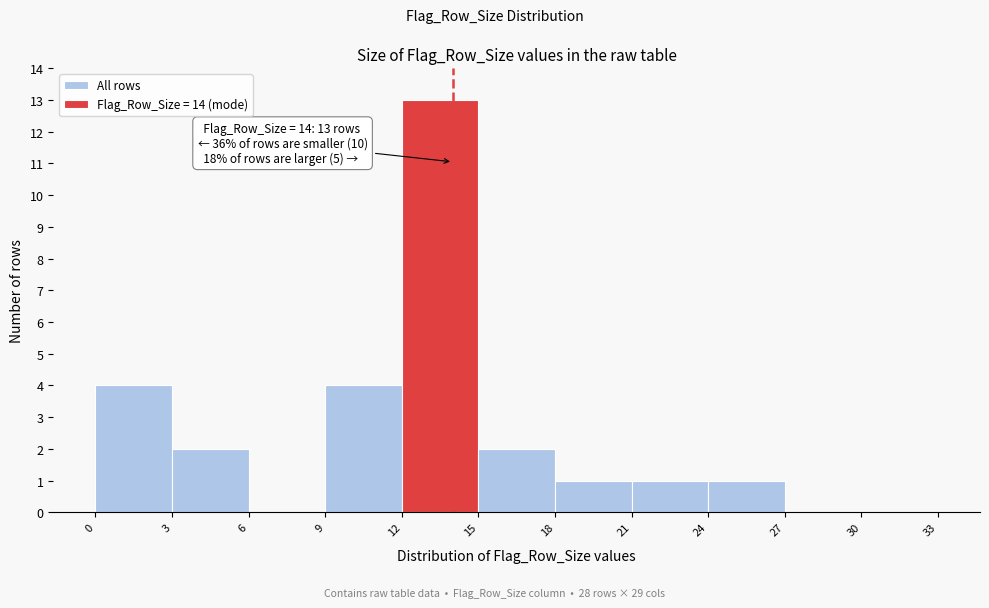

Over which range of the x-axis is the bar tallest?

12 to 15